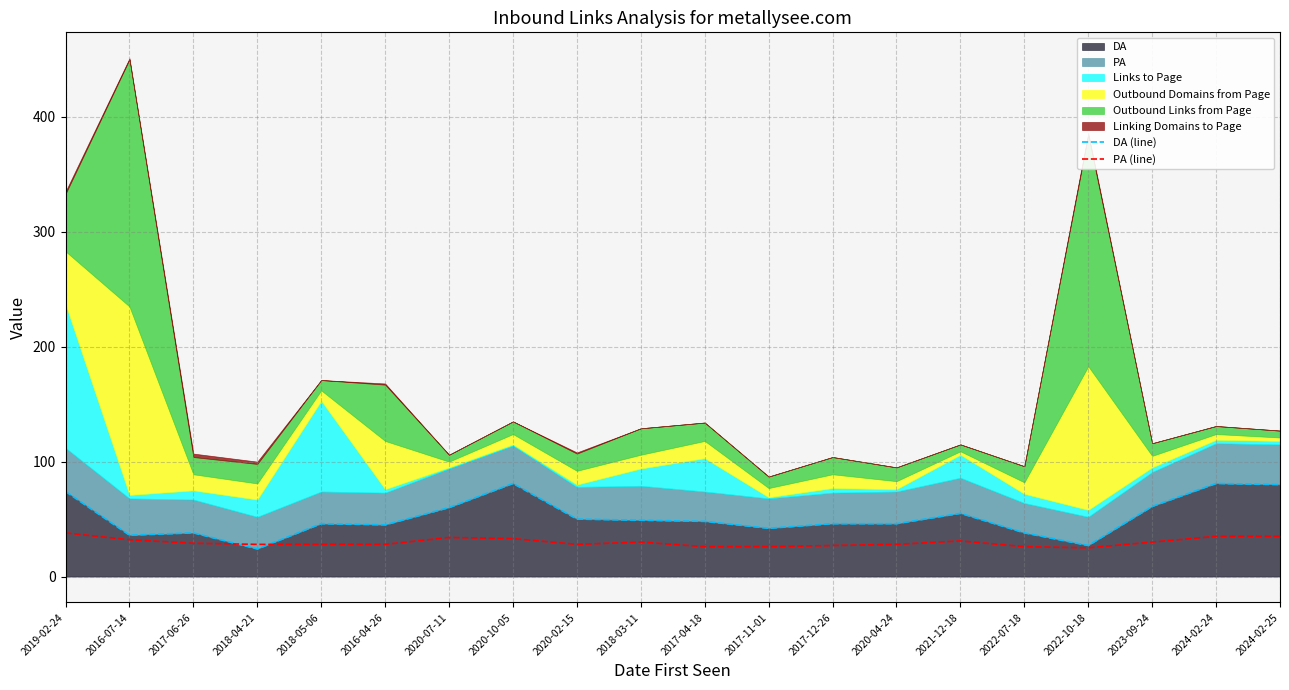

What is the value of the DA (line) point at the 20th from the left?

80